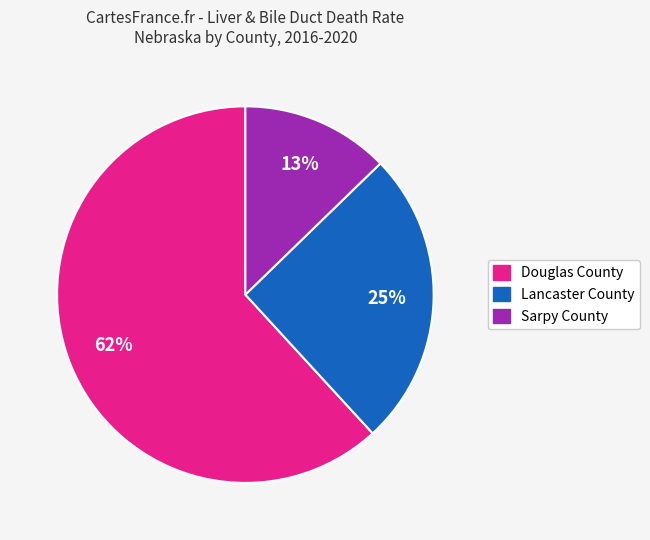

To the nearest percent, what is the difference between the largest and smallest slice percentages?

49%